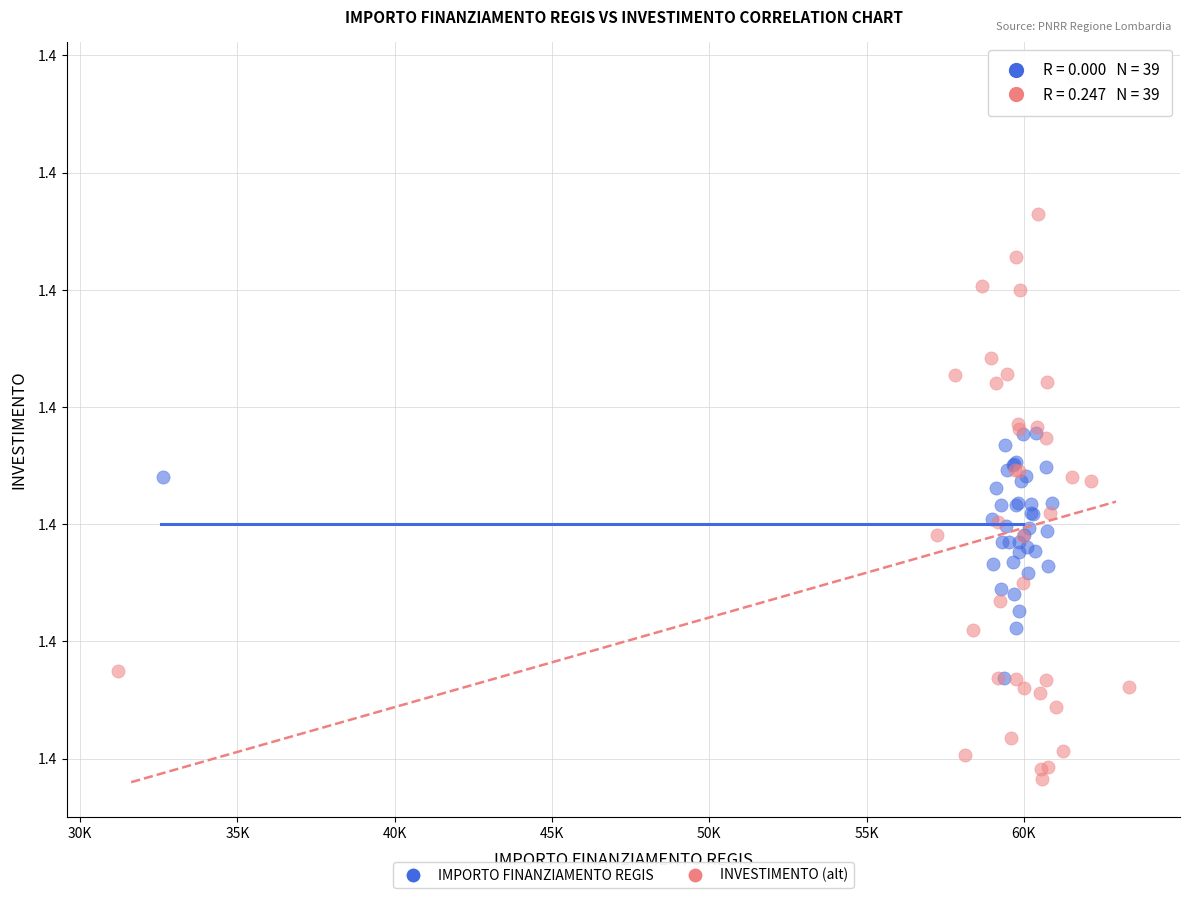

Which series has the largest Y range (max minus min)?

INVESTIMENTO (alt)